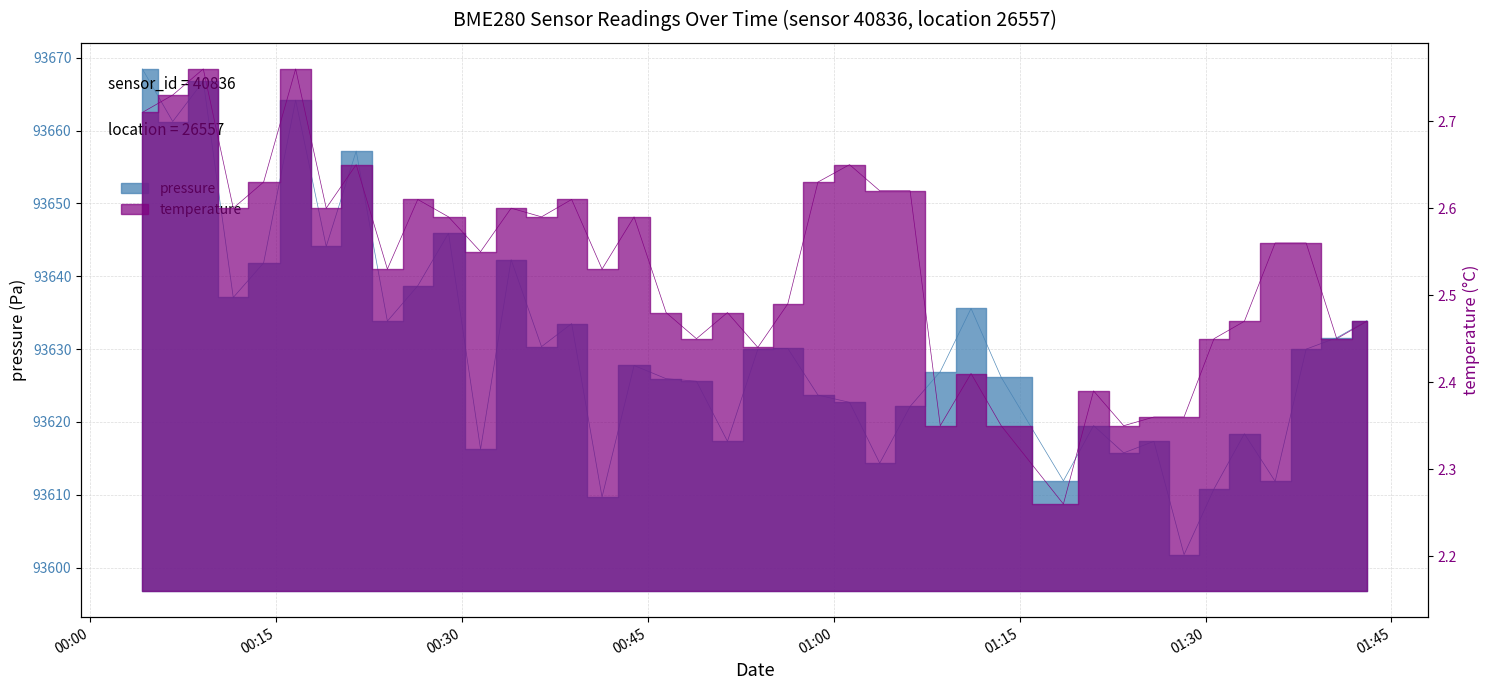

Which series has the largest total across all categories?

pressure